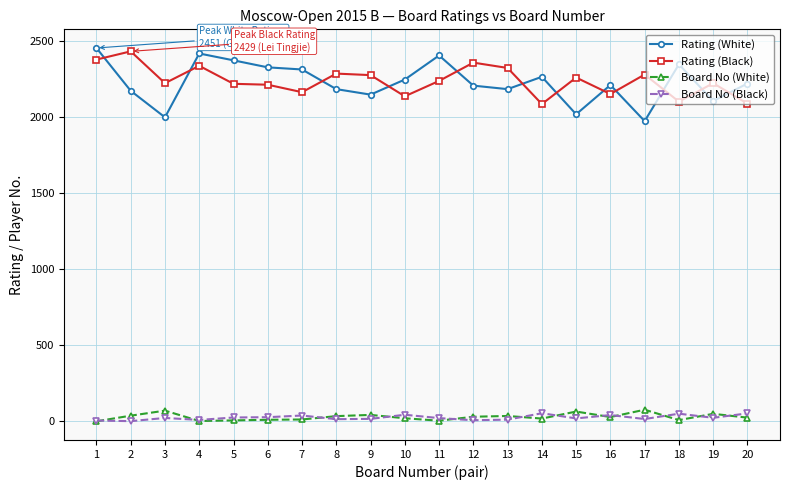

At which label does Rating (Black) first exceed 2235?

1